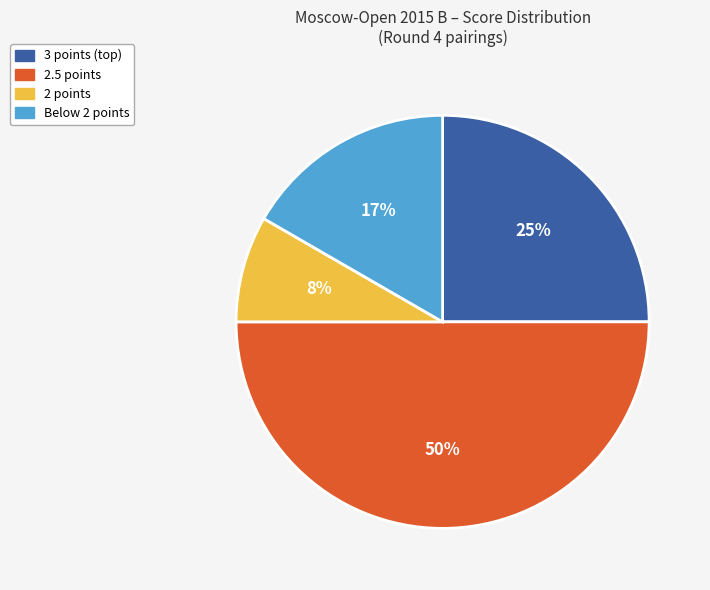

To the nearest percent, what is the difference between the largest and smallest slice percentages?

42%